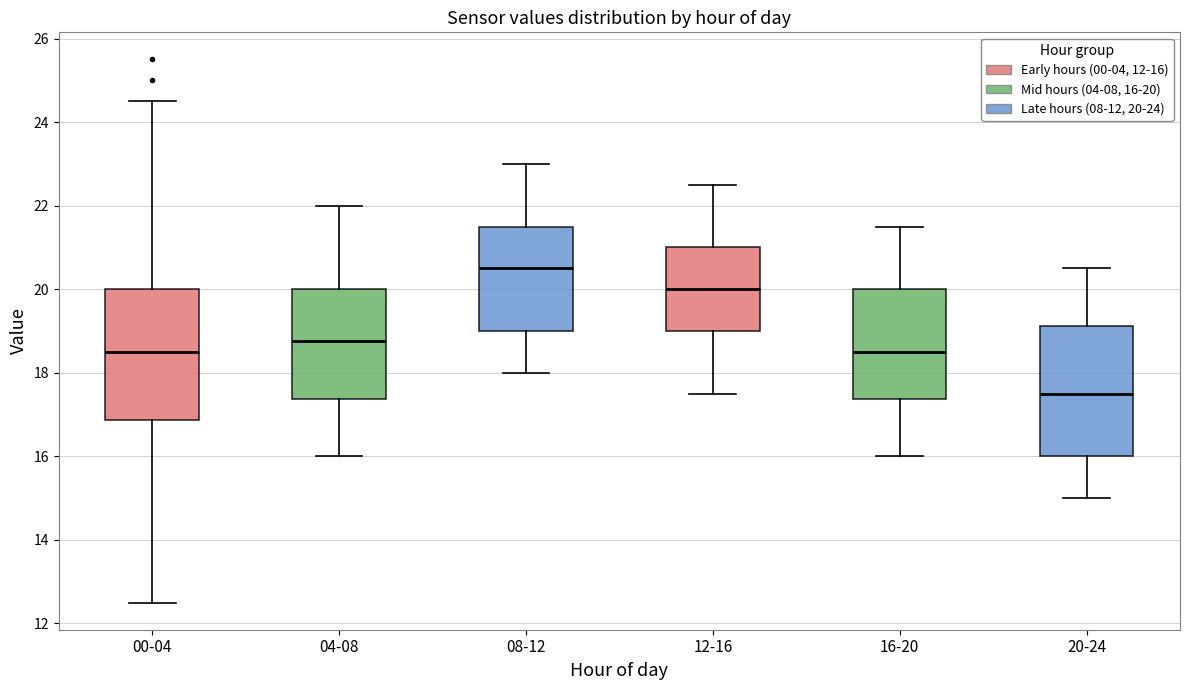

Reading left to right, transcribe this box plot: for each box, give where its median line is, the range the box spans, and where its two whiskers end, as read against the y-axis. The values are not printed on the chart, so give them approximately, as read against the axis.

00-04: median 18.6, box 16.8 to 20.0, whiskers 12.6 to 24.6
04-08: median 18.8, box 17.4 to 20.0, whiskers 16.0 to 22.0
08-12: median 20.6, box 19.0 to 21.6, whiskers 18.0 to 23.0
12-16: median 20.0, box 19.0 to 21.0, whiskers 17.6 to 22.6
16-20: median 18.6, box 17.4 to 20.0, whiskers 16.0 to 21.6
20-24: median 17.6, box 16.0 to 19.2, whiskers 15.0 to 20.6